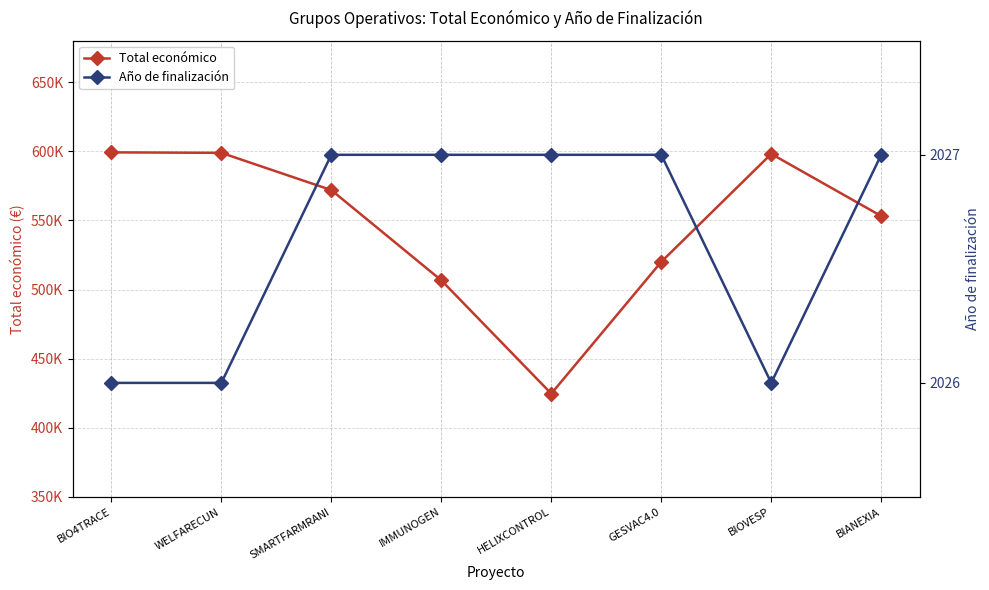

Which series has the largest total across all categories?

Total económico